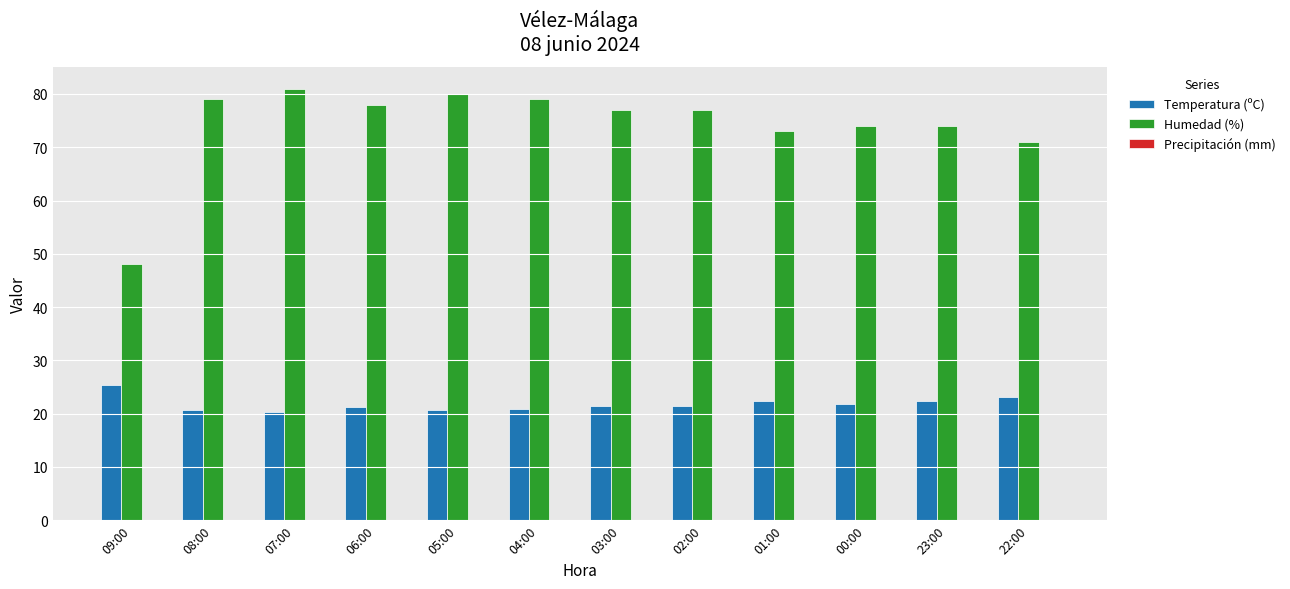

What is the total value across all series at 06:00?

99.2